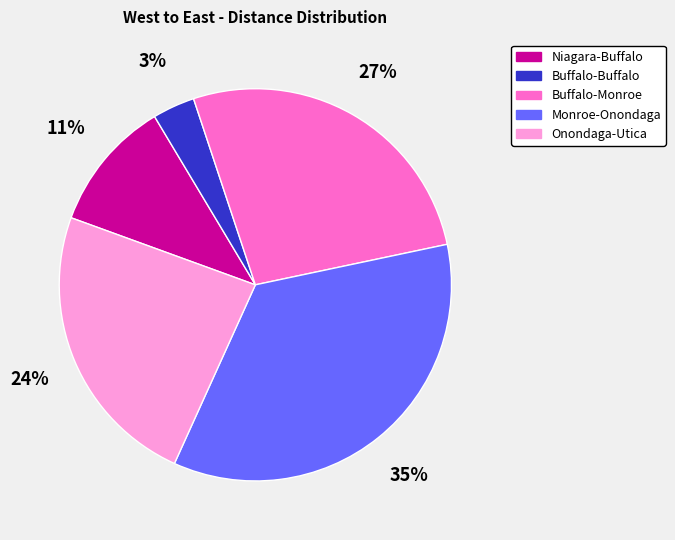

Combined, do Buffalo-Monroe and Buffalo-Buffalo account for over 50%?

No